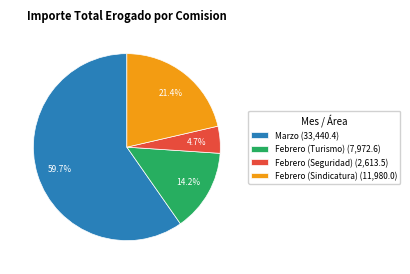

To the nearest percent, what percentage of the pie is Febrero (Sindicatura)?

21%